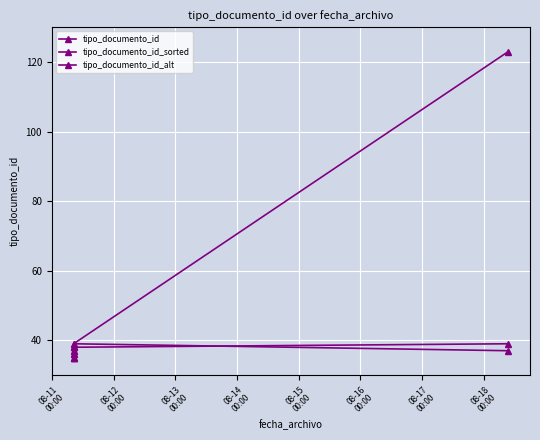

How many lines are shown in the chart?

3